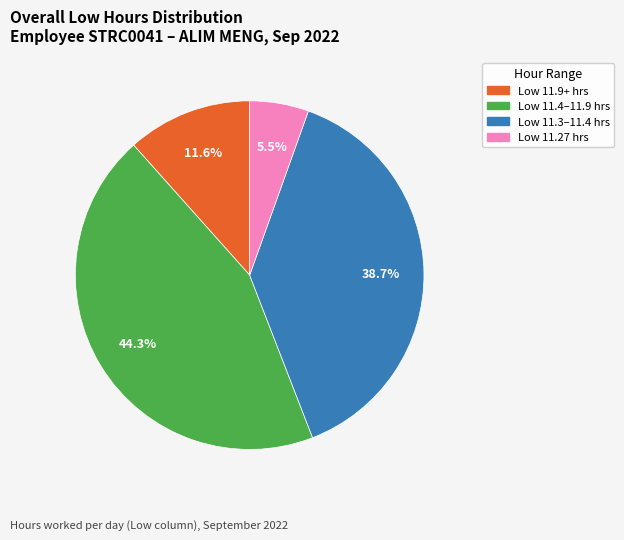

To the nearest percent, what is the average slice percentage?

25%